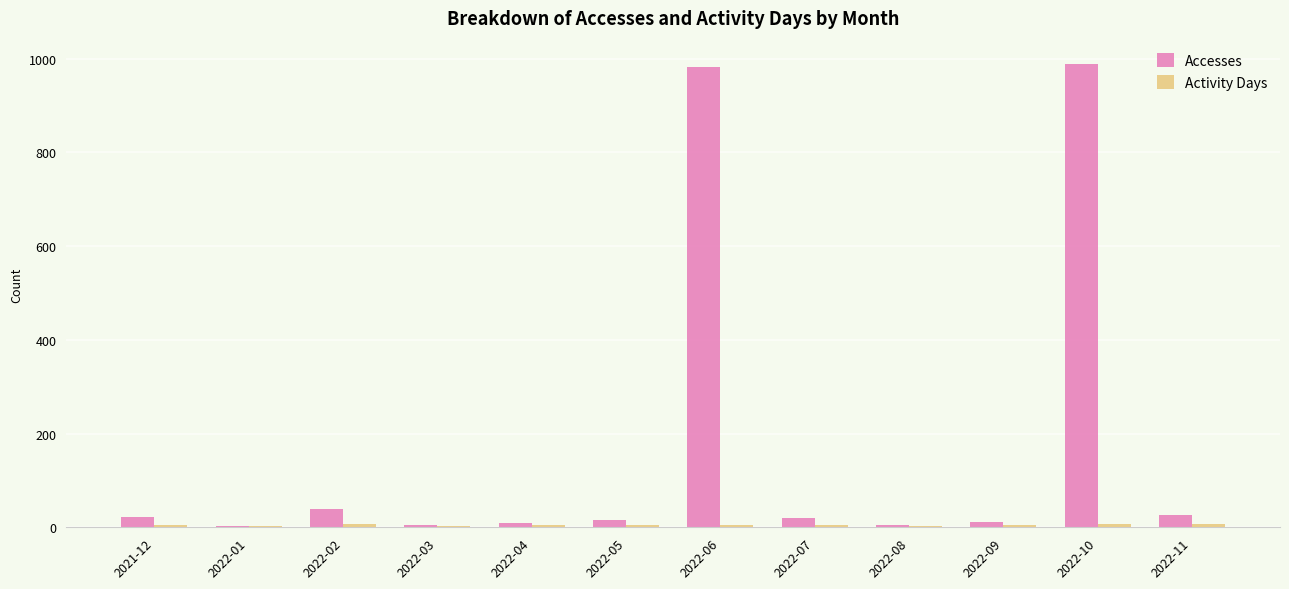

Count the number of categories in the chart.

12